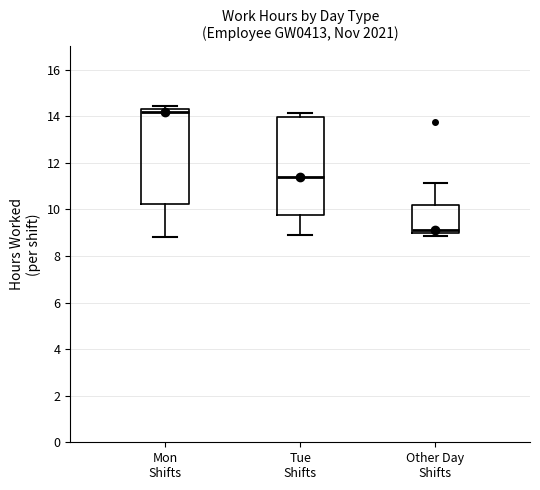

Reading left to right, read every box against the y-axis: the position of its median line, the range the box covers, and the ends of its whiskers. The values are not printed on the chart, so give them approximately, as read against the axis.

Mon Shifts: median 14.2, box 10.2 to 14.4, whiskers 8.8 to 14.4 (just above the box's upper edge)
Tue Shifts: median 11.4, box 9.8 to 14.0, whiskers 9.0 to 14.2
Other Day Shifts: median 9.2, box 9.0 to 10.2, whiskers 8.8 to 11.2